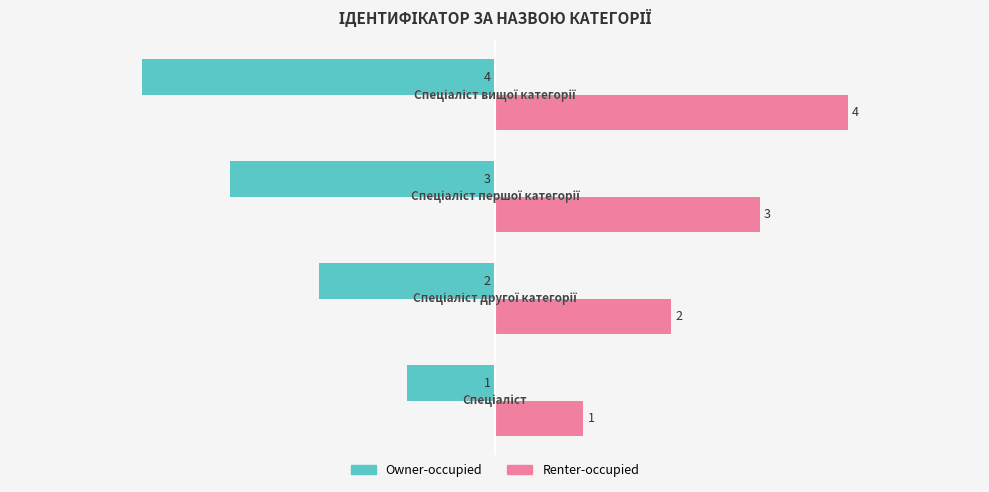

How many Renter-occupied values are between 2 and 4?

3